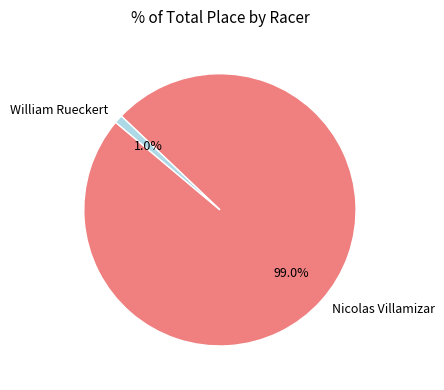

Does Nicolas Villamizar represent more than half of the total?

Yes